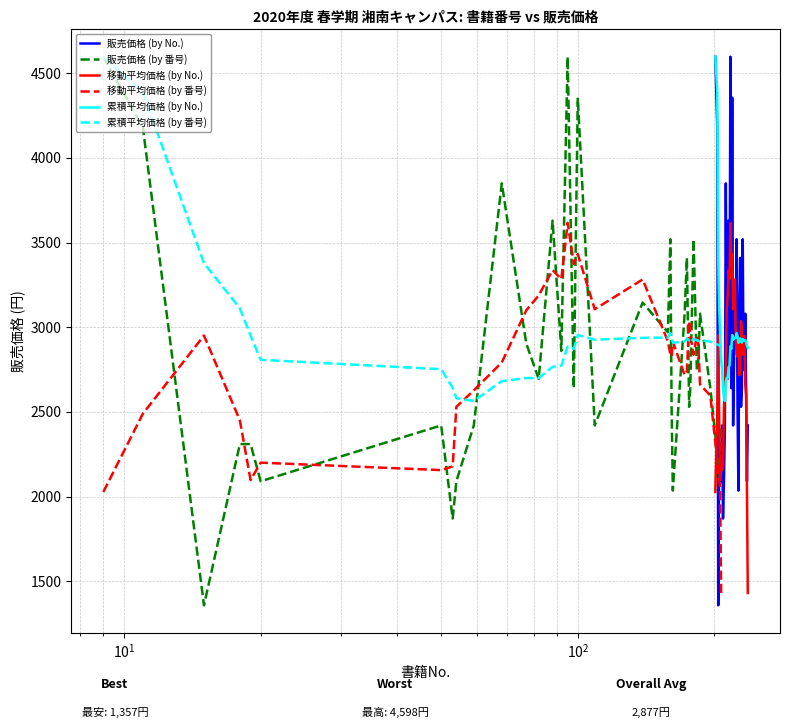

How many categories are shown in the chart?

35